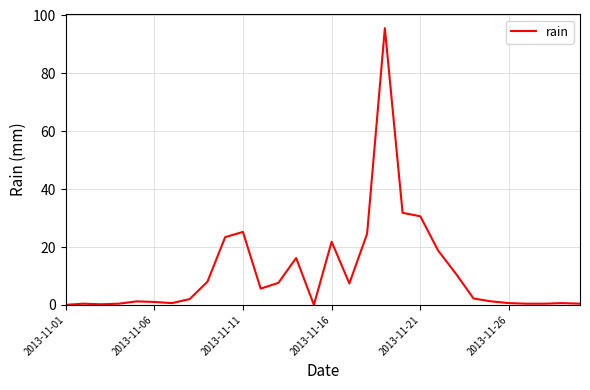

What is the greatest value displayed?

95.6